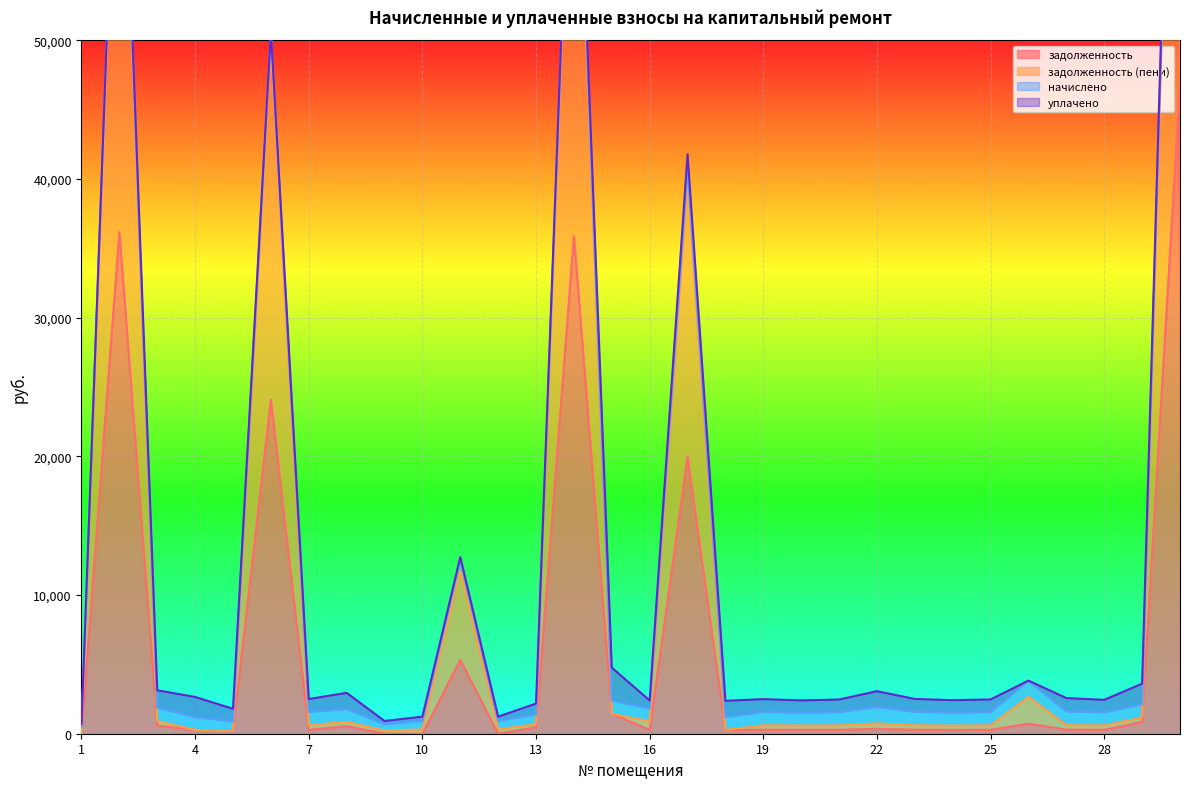

At which category does задолженность reach its first local peak?

2